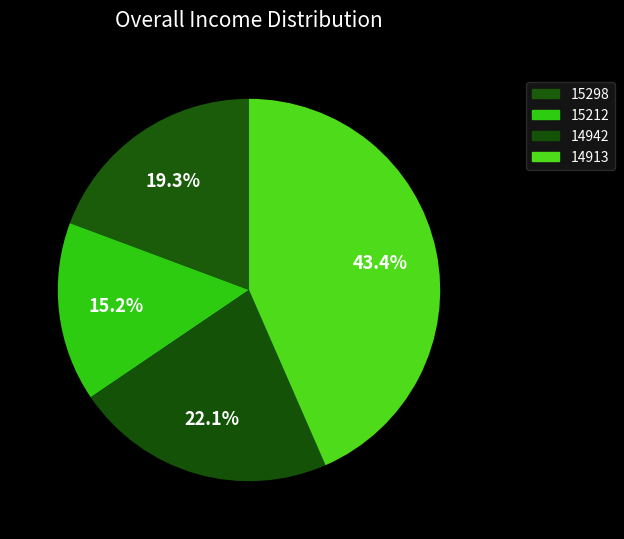

Rank the categories by value from highest to lowest.

14913, 14942, 15298, 15212